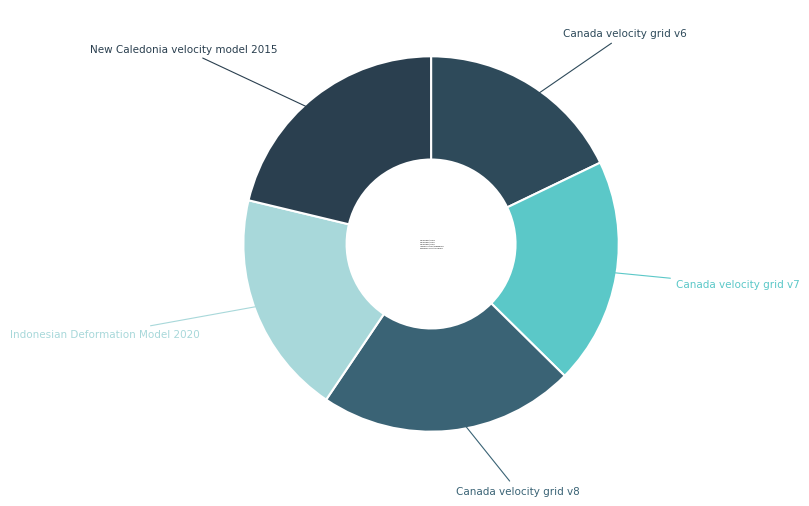

The Canada velocity grid v6 slice represents 18% of the pie. True or false?

True